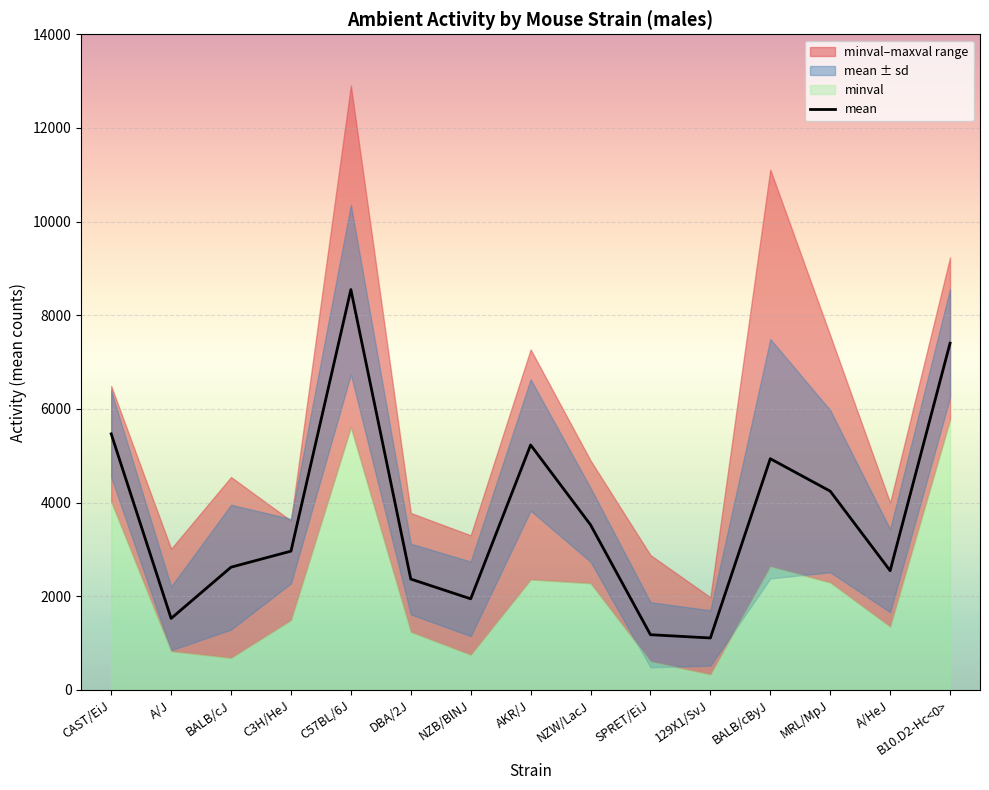

At which label does maxval first exceed 4546?

CAST/EiJ